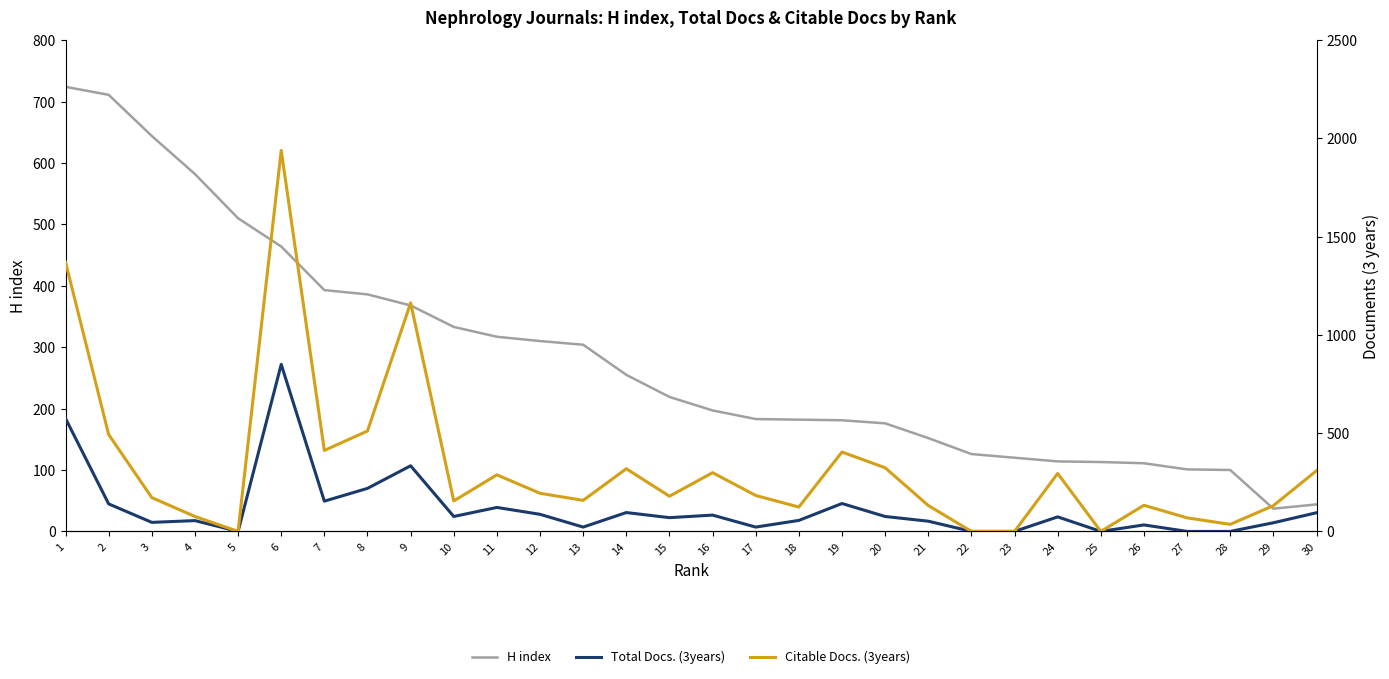

Which series has the largest total across all categories?

Citable Docs. (3years)